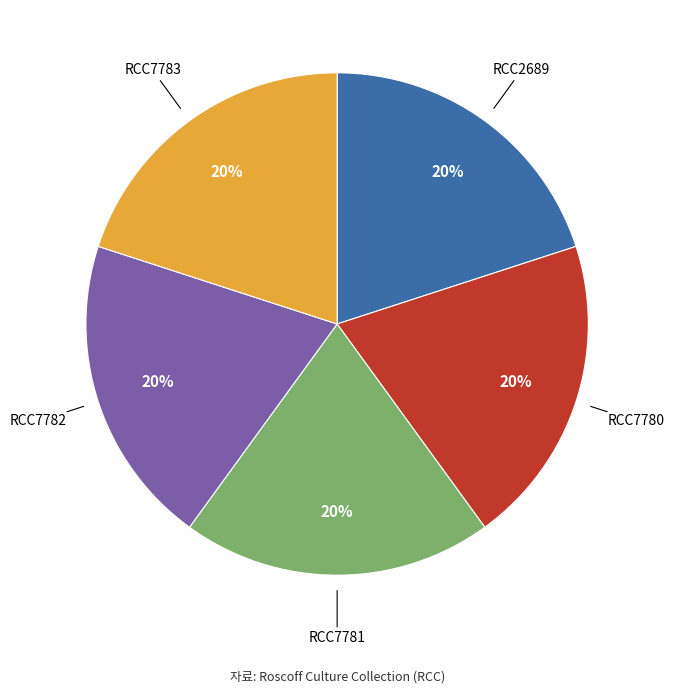

To the nearest percent, what is the average slice percentage?

20%